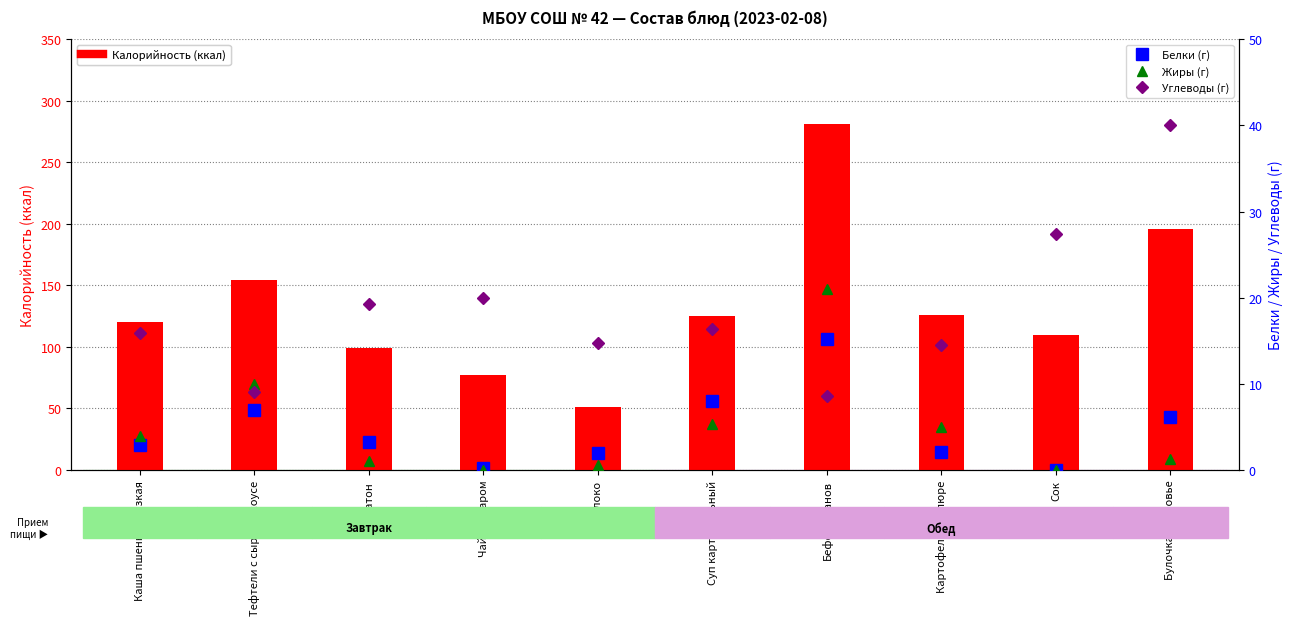

How many values in the Калорийность series are below 125?

5